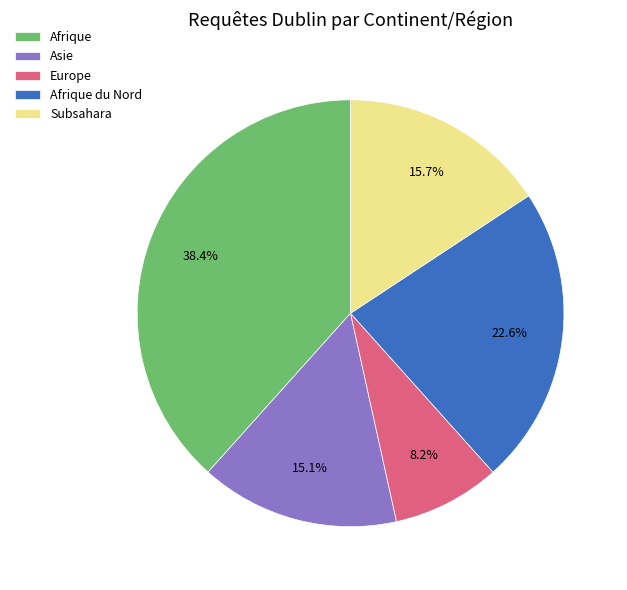

How many segments does this pie chart have?

5